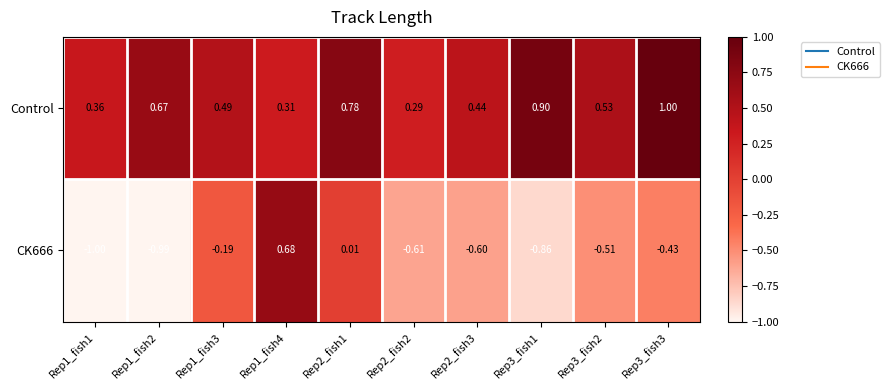

Is the value of CK666 at Rep1_fish4 greater than the value of Control at Rep3_fish3?

No